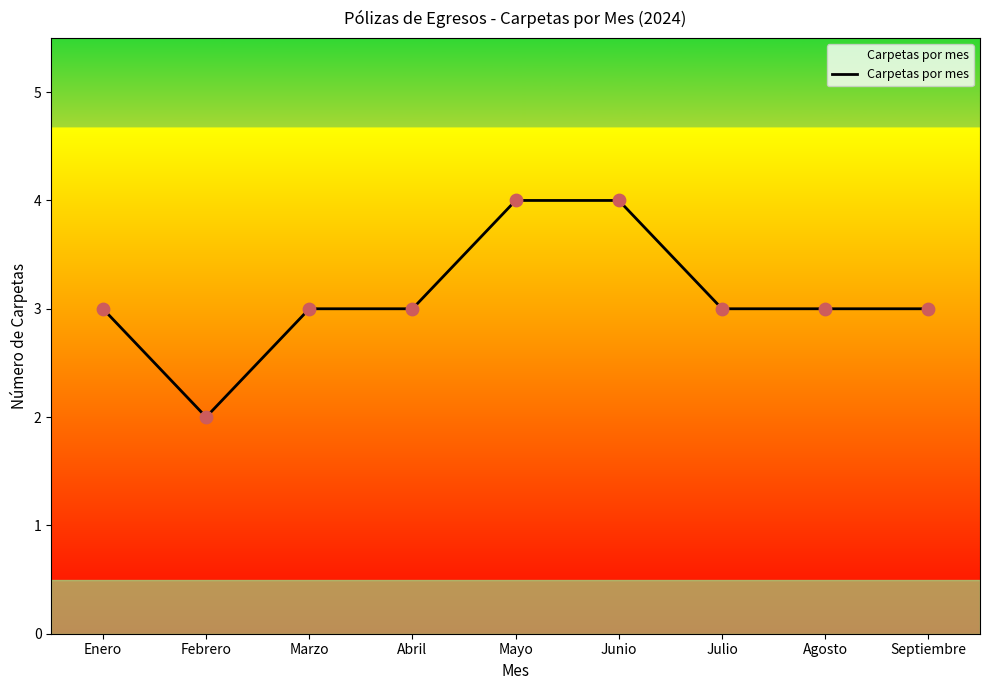

What is the change in value from Febrero to Marzo?

+1